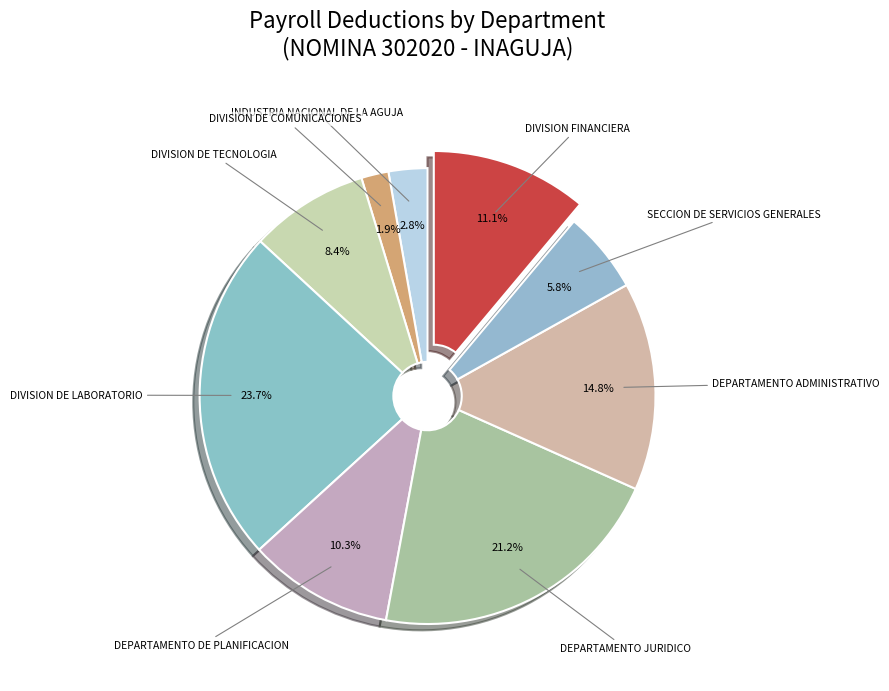

True or false: DIVISION DE LABORATORIO accounts for 24% of the total.

True